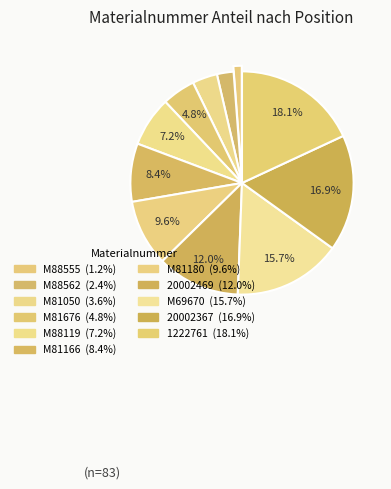

Is 20002367 the majority of the pie?

No